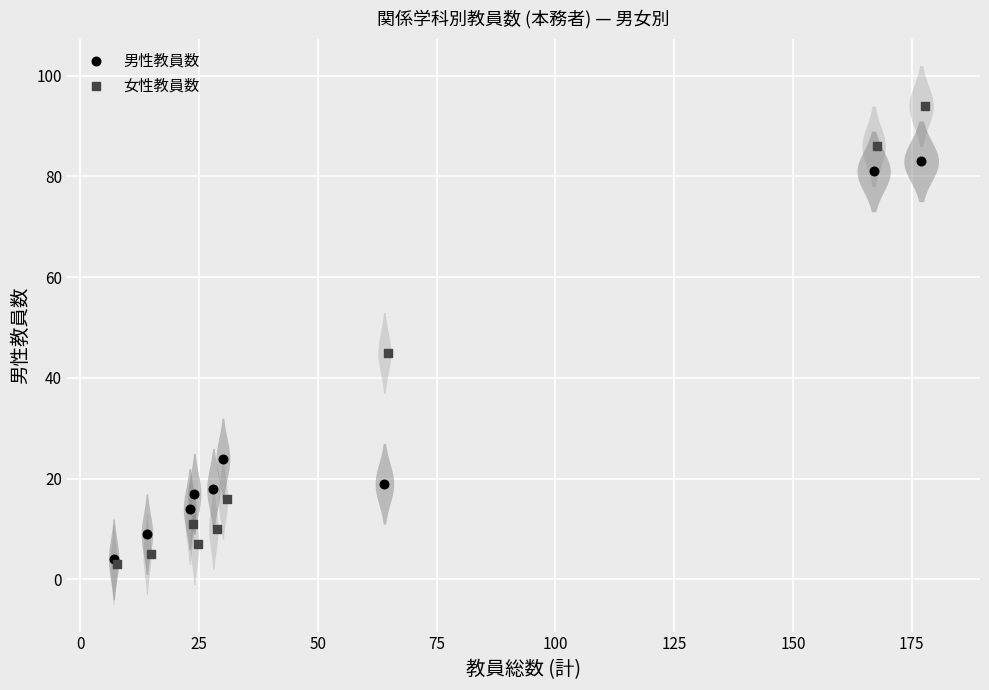

Which series reaches the maximum Y coordinate?

女性教員数